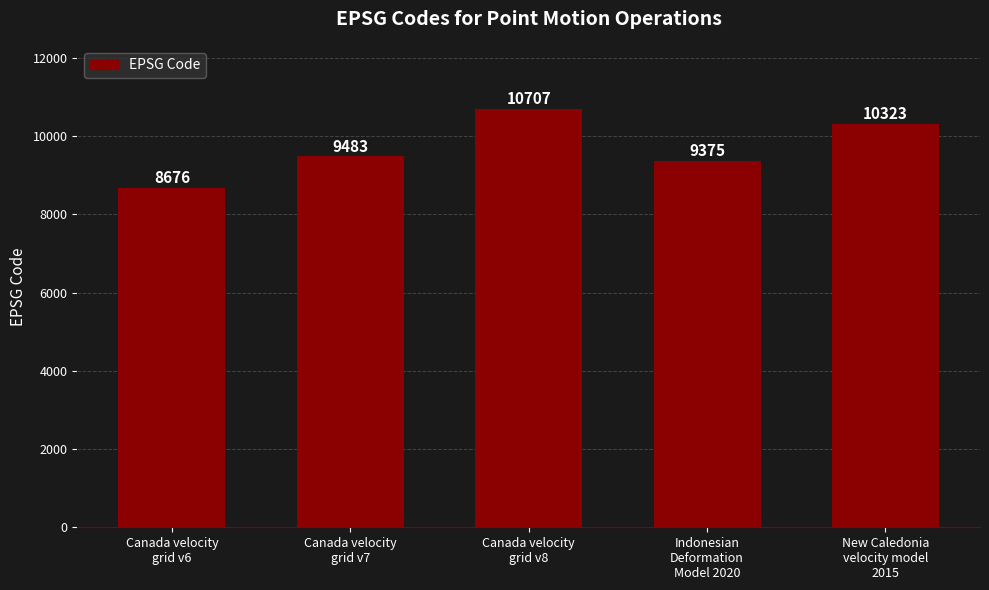

What is the value of the 5th bar from the left?

10323